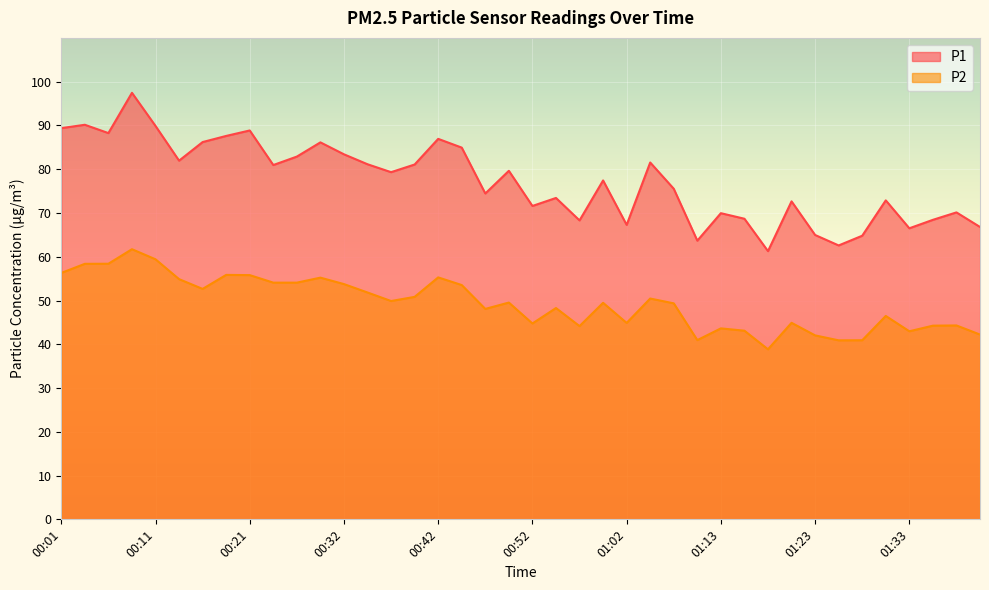

Reading left to right, extract all data points from this chart.

P1: 00:01=89.4	00:03=90.2	00:06=88.2	00:08=97.5	00:11=89.9	00:14=82.0	00:16=86.2	00:19=87.6	00:21=88.8	00:24=81.0	00:27=82.9	00:29=86.1	00:32=83.4	00:34=81.1	00:37=79.3	00:39=81.1	00:42=86.9	00:44=84.9	00:47=74.5	00:49=79.6	00:52=71.6	00:55=73.4	00:57=68.3	01:00=77.4	01:02=67.3	01:05=81.5	01:08=75.5	01:10=63.7	01:13=70.0	01:15=68.7	01:18=61.3	01:20=72.7	01:23=65.0	01:25=62.6	01:28=64.8	01:31=72.9	01:33=66.5	01:36=68.4	01:38=70.1	01:41=66.8
P2: 00:01=56.3	00:03=58.4	00:06=58.4	00:08=61.7	00:11=59.4	00:14=54.9	00:16=52.6	00:19=55.9	00:21=55.8	00:24=54.1	00:27=54.1	00:29=55.2	00:32=53.8	00:34=51.8	00:37=49.9	00:39=50.8	00:42=55.3	00:44=53.5	00:47=48.1	00:49=49.5	00:52=44.8	00:55=48.3	00:57=44.1	01:00=49.5	01:02=44.9	01:05=50.5	01:08=49.4	01:10=41.0	01:13=43.6	01:15=43.1	01:18=38.9	01:20=44.9	01:23=42.0	01:25=40.9	01:28=40.9	01:31=46.5	01:33=43.0	01:36=44.2	01:38=44.3	01:41=42.2